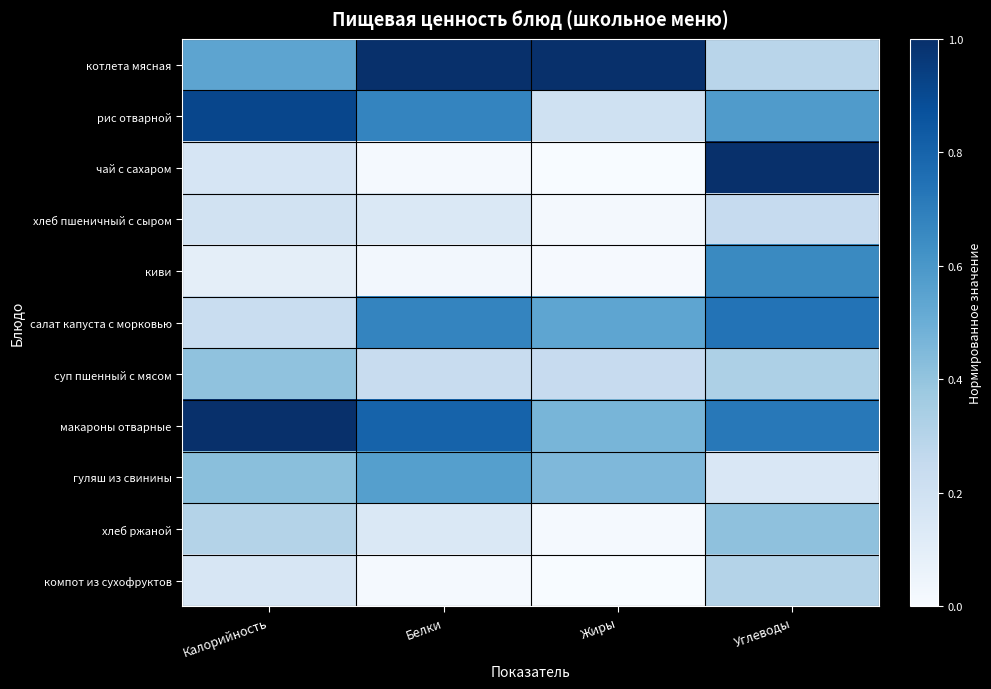

Which series has the largest total across all categories?

макароны отварные